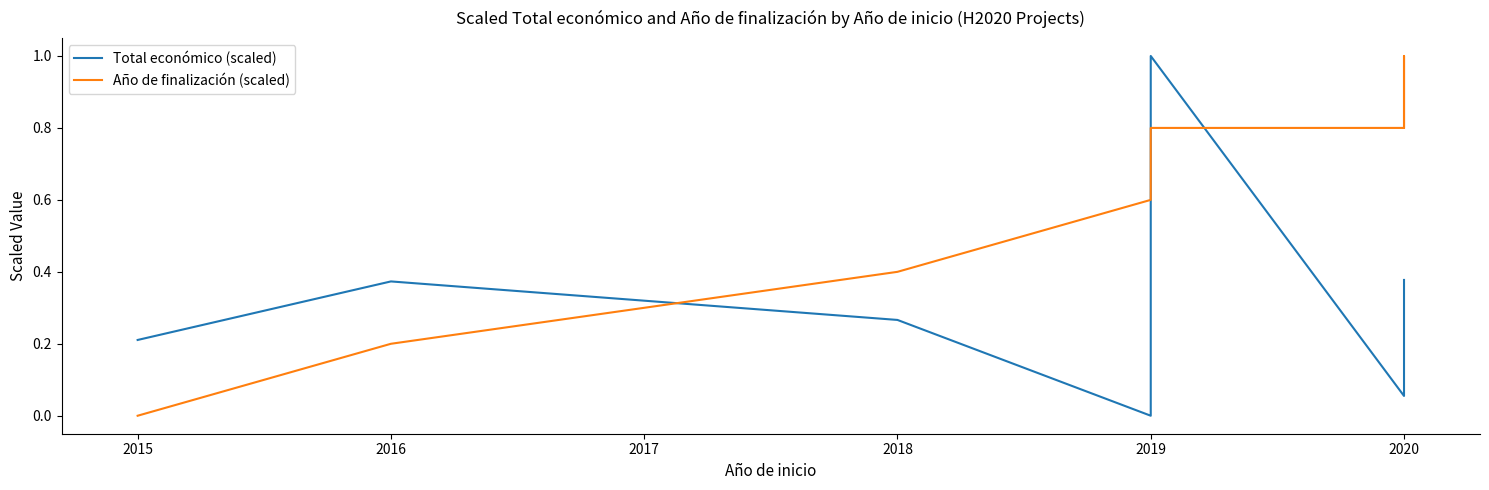

How many interior local peaks does the Total económico (scaled) series have?

2